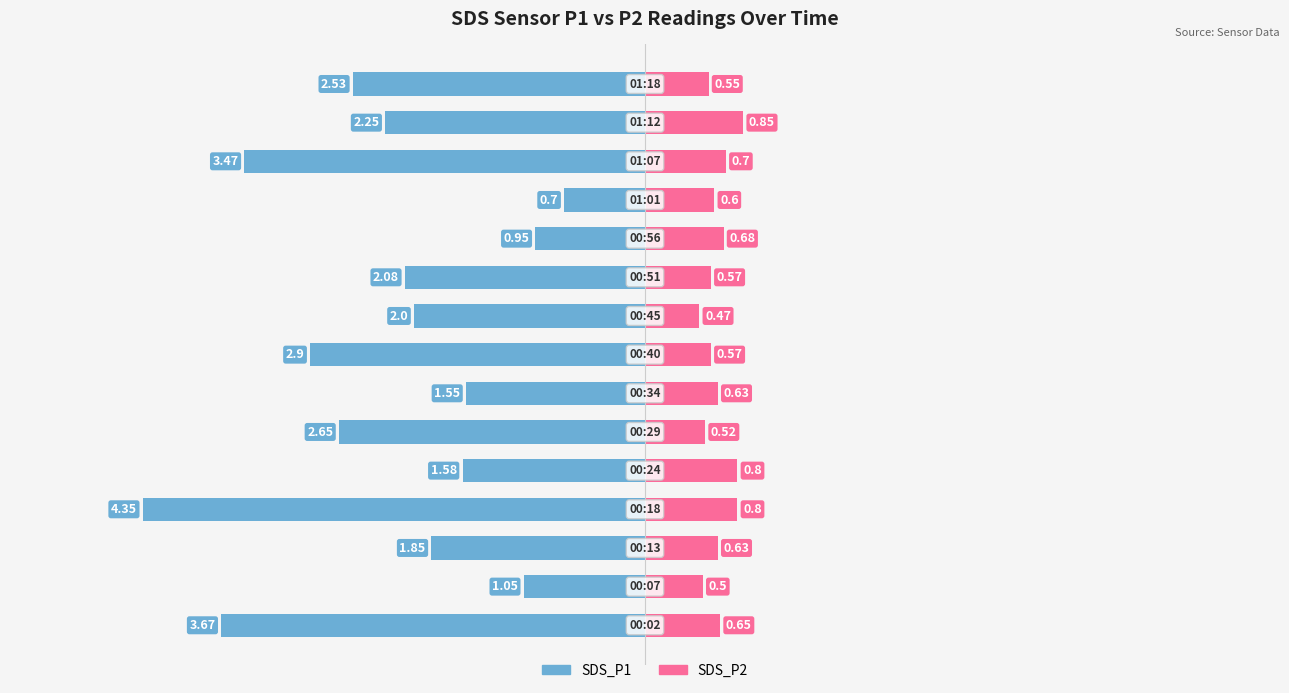

Reading left to right, transcribe all the data shown in this chart.

SDS_P1: 0=-3.7	1=-1.1	2=-1.9	3=-4.3	4=-1.6	5=-2.6	6=-1.6	7=-2.9	8=-2.0	9=-2.1	10=-0.9	11=-0.7	12=-3.5	13=-2.2	14=-2.5
SDS_P2: 0=0.7	1=0.5	2=0.6	3=0.8	4=0.8	5=0.5	6=0.6	7=0.6	8=0.5	9=0.6	10=0.7	11=0.6	12=0.7	13=0.8	14=0.6